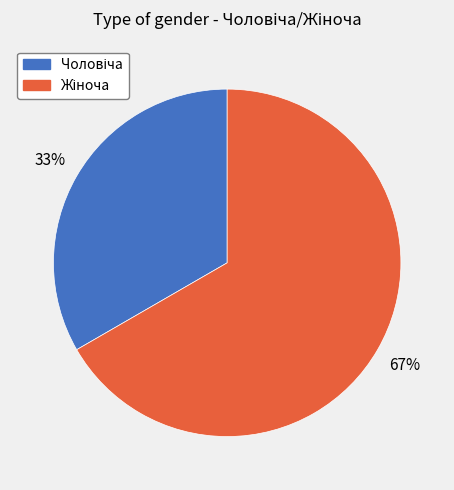

To the nearest percent, what is the average slice percentage?

50%